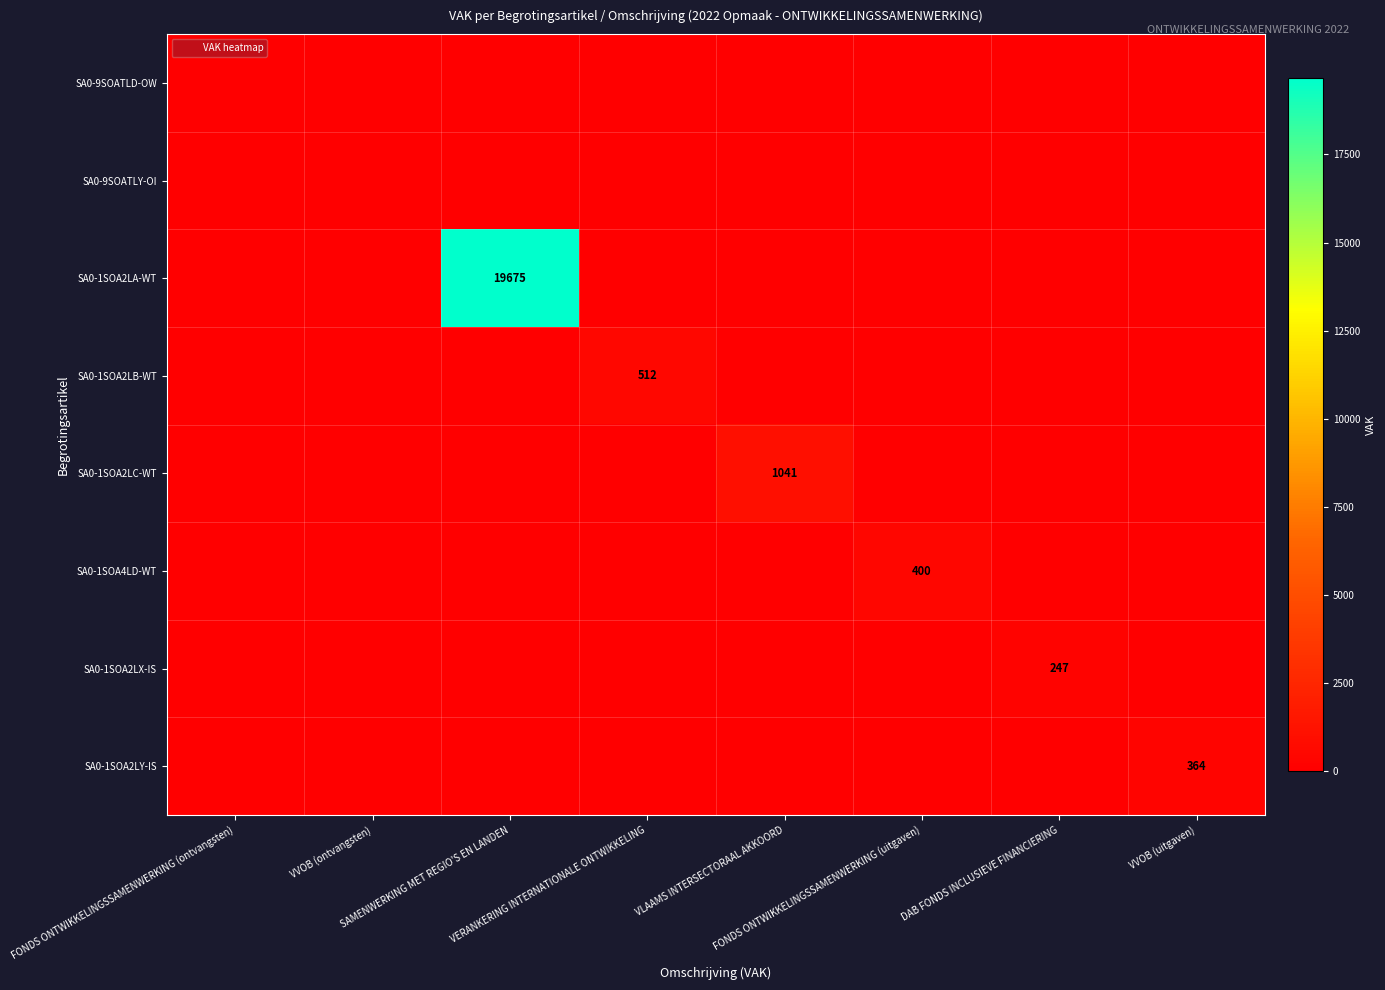

How many categories are shown in the chart?

8